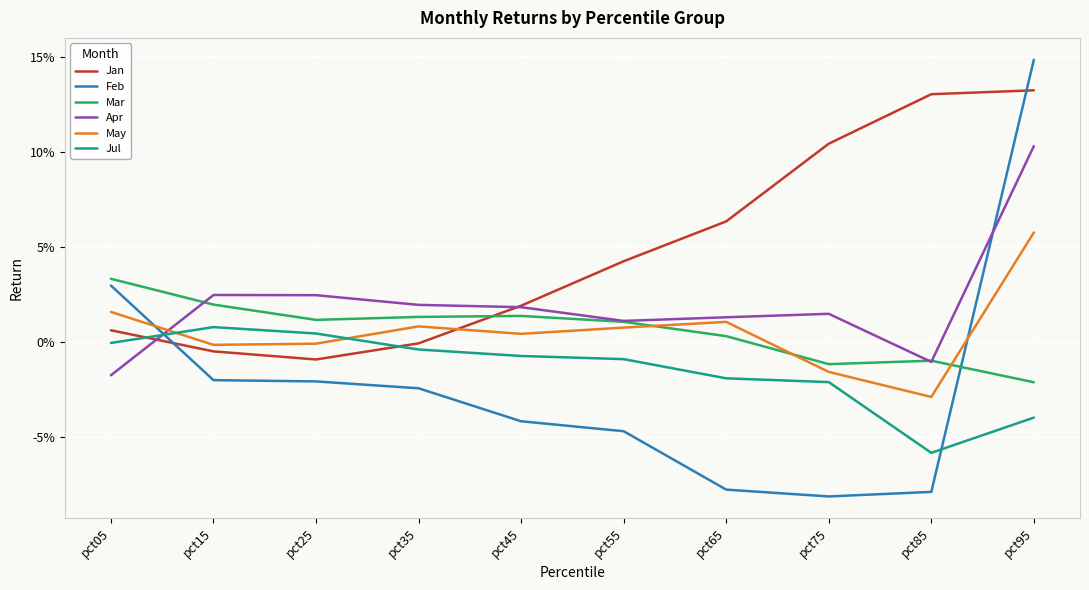

At how many categories does at least one series exceed 0?

10